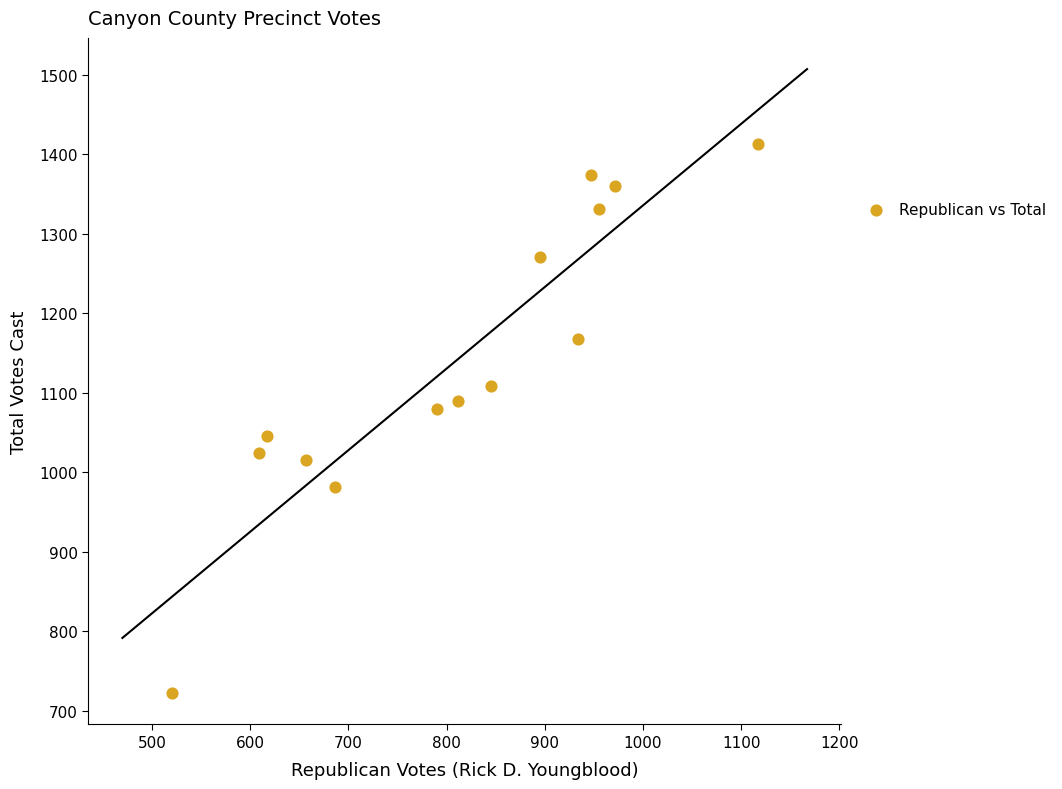

What is the range of X values (max minus min)?

597